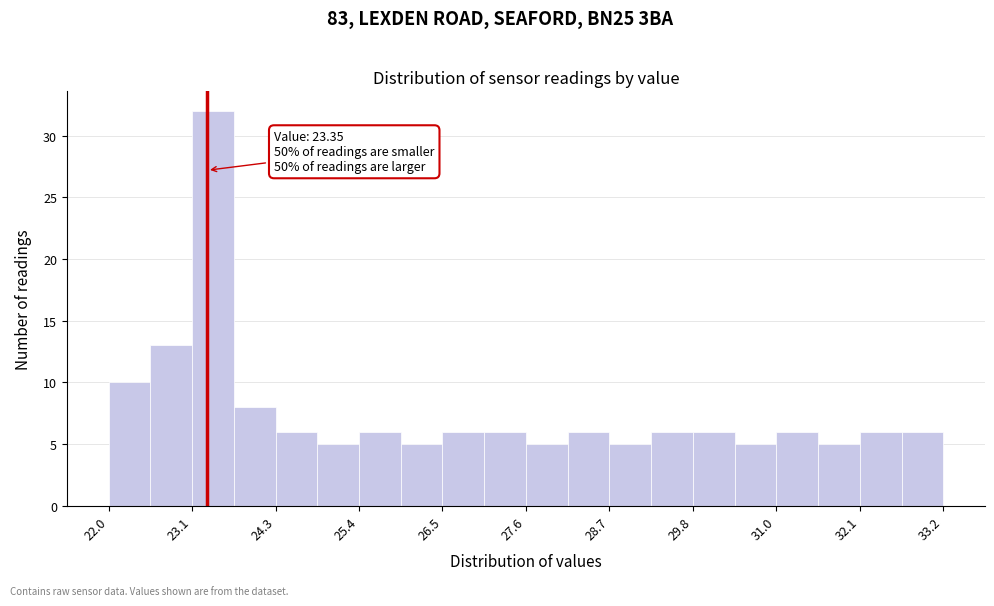

Read against the x-axis, roughly where is the centre of the tallest bar?

23.4